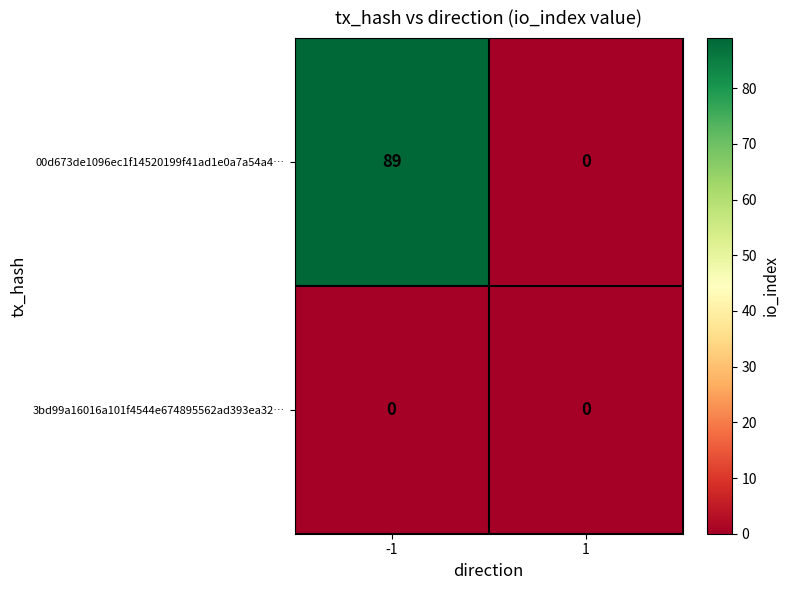

List the series in order of their overall mean, highest first.

00d673de1096ec1f14520199f41ad1e0a7a54a4…, 3bd99a16016a101f4544e674895562ad393ea32…